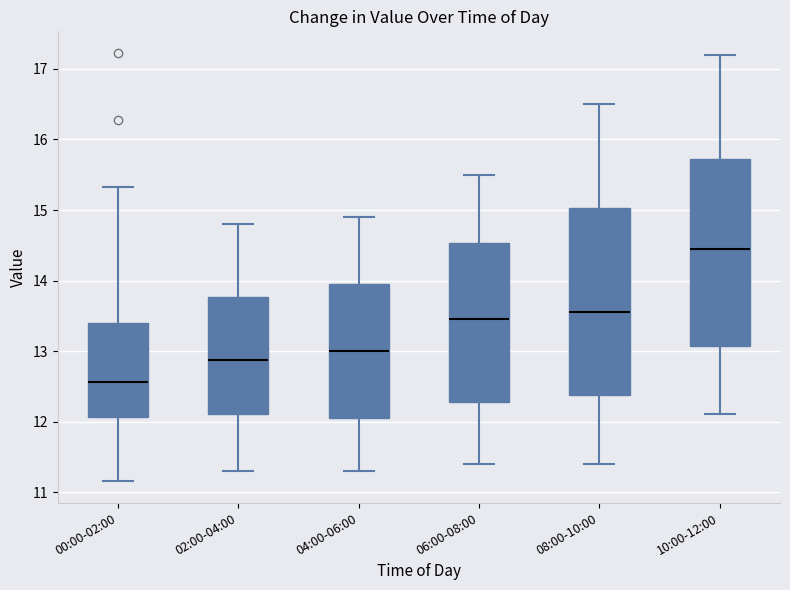

Reading left to right, transcribe this box plot: for each box, give where its median line is, the range the box spans, and where its two whiskers end, as read against the y-axis. The values are not printed on the chart, so give them approximately, as read against the axis.

00:00-02:00: median 12.6, box 12.1 to 13.4, whiskers 11.2 to 15.3
02:00-04:00: median 12.9, box 12.1 to 13.8, whiskers 11.3 to 14.8
04:00-06:00: median 13.0, box 12.1 to 14.0, whiskers 11.3 to 14.9
06:00-08:00: median 13.5, box 12.3 to 14.5, whiskers 11.4 to 15.5
08:00-10:00: median 13.6, box 12.4 to 15.0, whiskers 11.4 to 16.5
10:00-12:00: median 14.5, box 13.1 to 15.7, whiskers 12.1 to 17.2